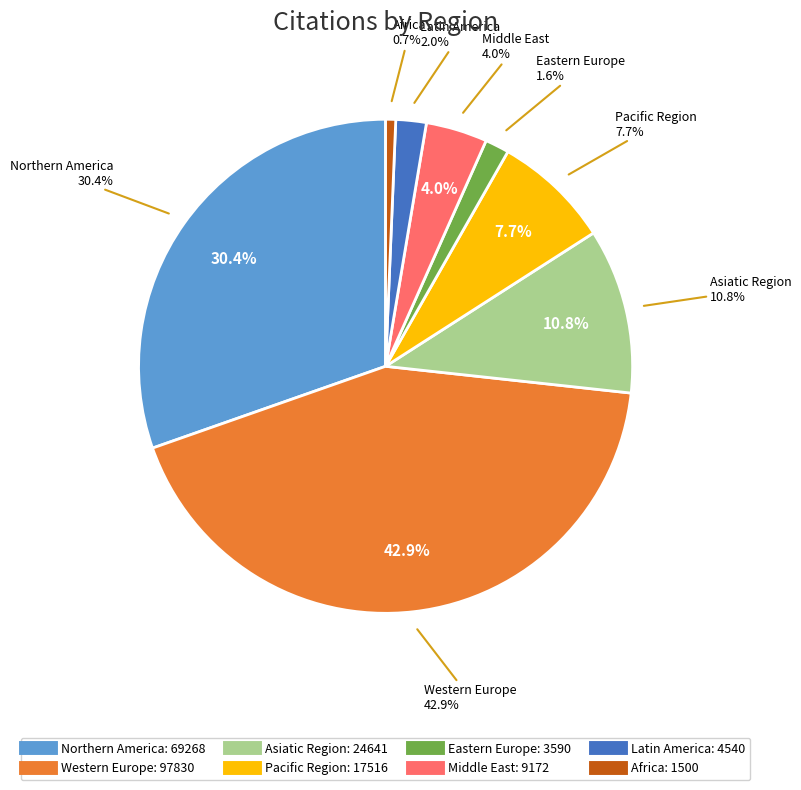

Does Eastern Europe account for over 50% of the chart?

No